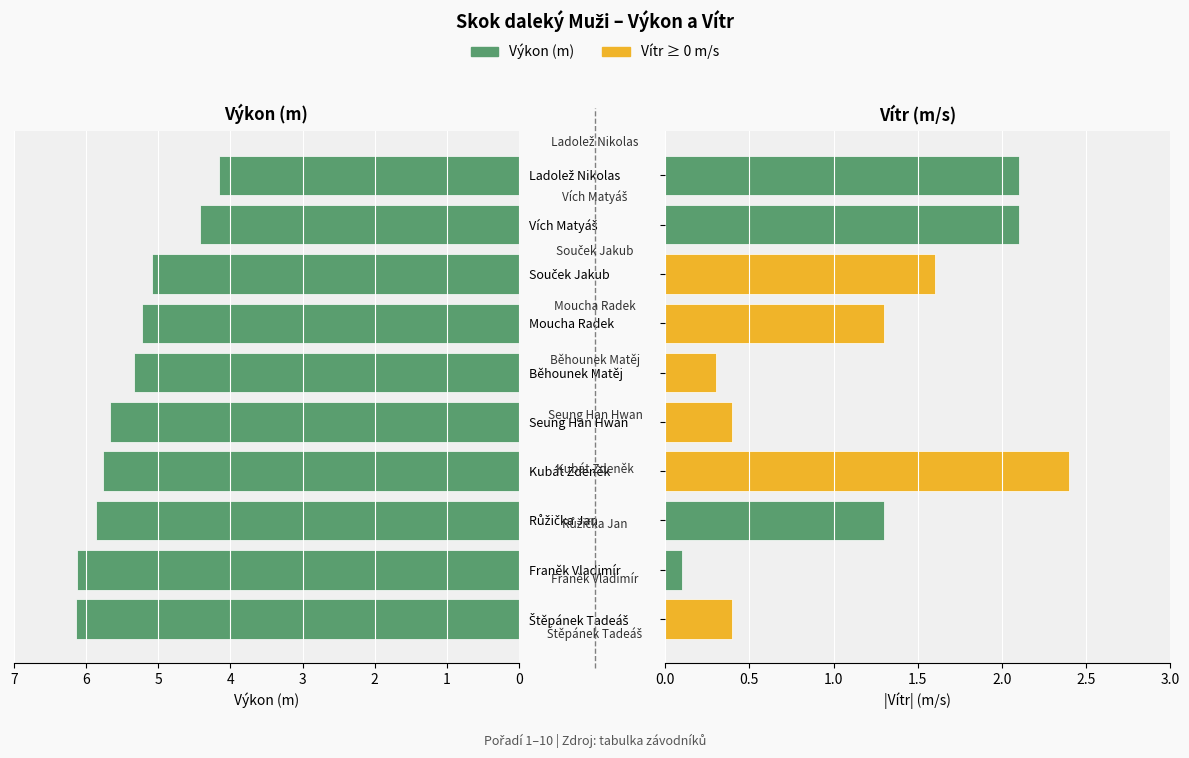

How many values in the Vítr (m/s) series are below 1?

4